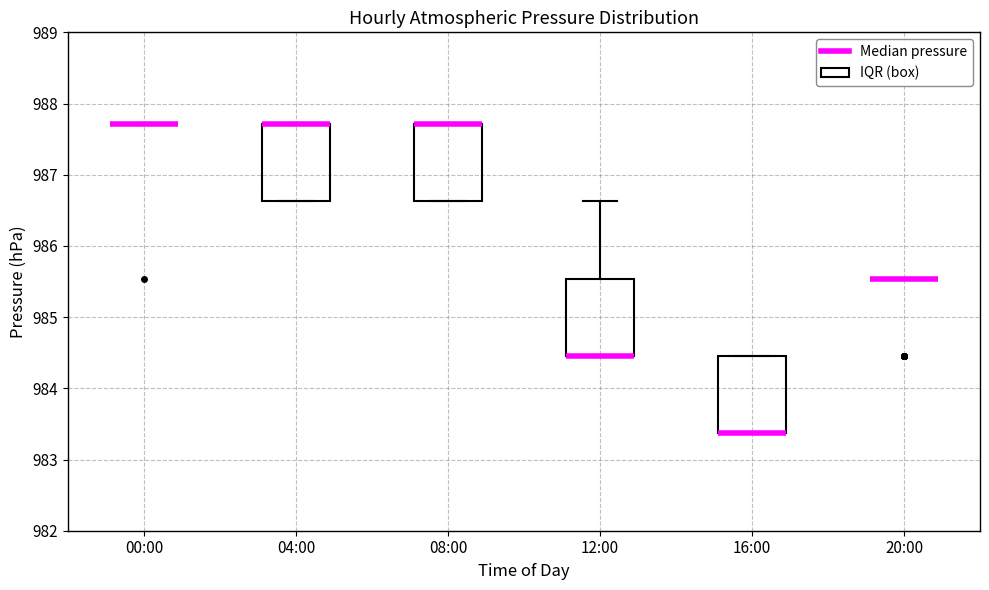

Reading left to right, transcribe this box plot: for each box, give where its median line is, the range the box spans, and where its two whiskers end, as read against the y-axis. The values are not printed on the chart, so give them approximately, as read against the axis.

00:00: box collapsed to a line at 987.7, whiskers 987.7 to 987.7
04:00: median 987.7 (drawn on the box's upper edge), box 986.6 to 987.7, whiskers 986.6 to 987.7
08:00: median 987.7 (drawn on the box's upper edge), box 986.6 to 987.7, whiskers 986.6 to 987.7
12:00: median 984.5 (drawn on the box's lower edge), box 984.5 to 985.5, whiskers 984.5 to 986.6
16:00: median 983.4 (drawn on the box's lower edge), box 983.4 to 984.5, whiskers 983.4 to 984.5
20:00: box collapsed to a line at 985.5, whiskers 985.5 to 985.5